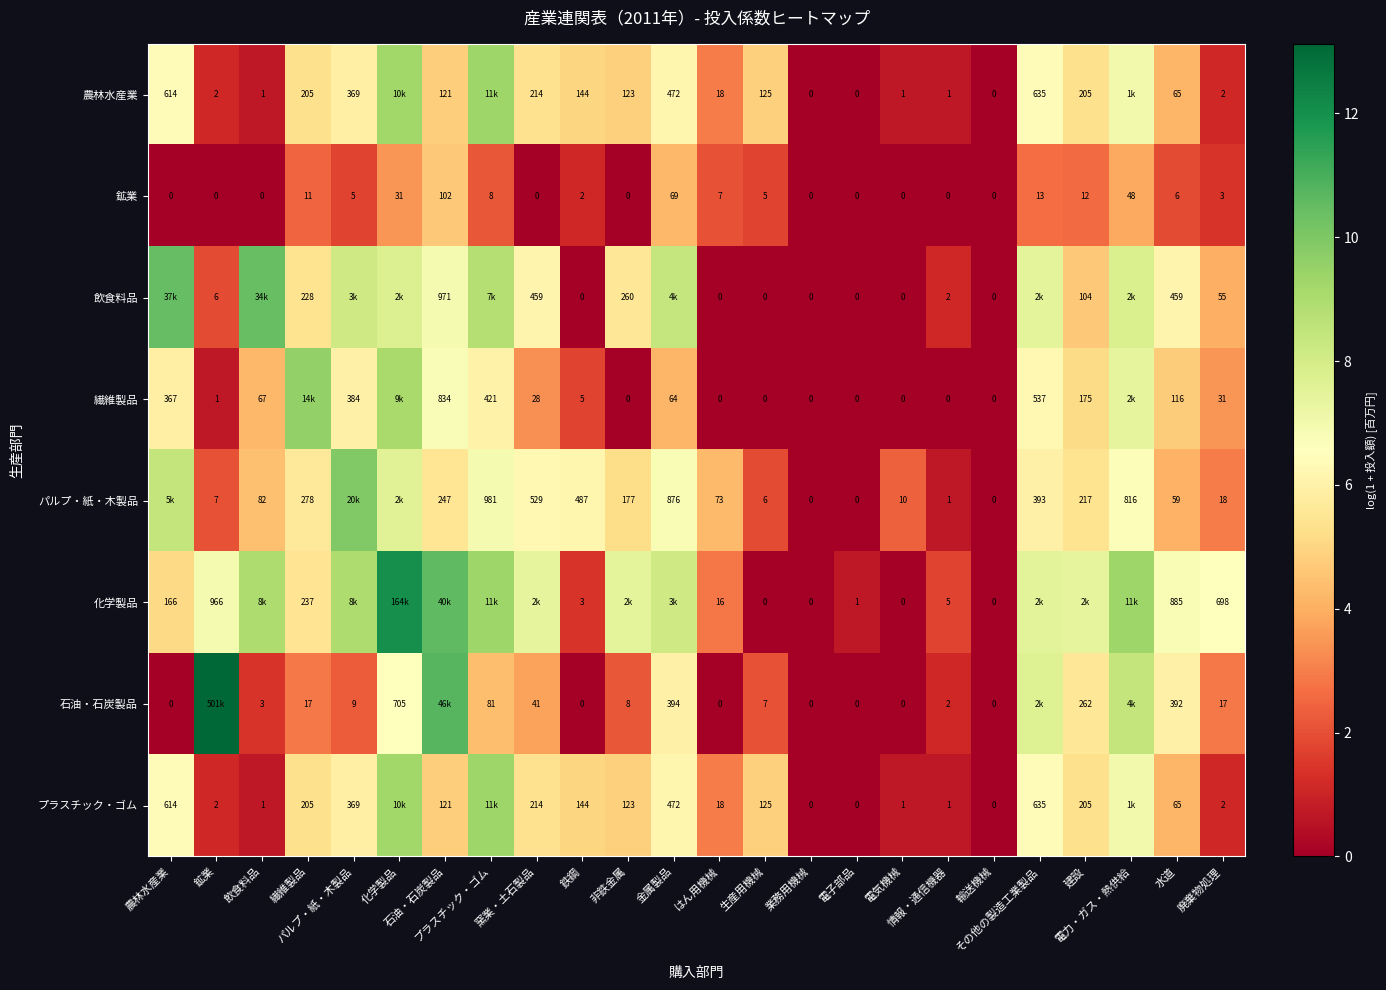

The value of パルプ・紙・木製品 at プラスチック・ゴム is 3.8. True or false?

False